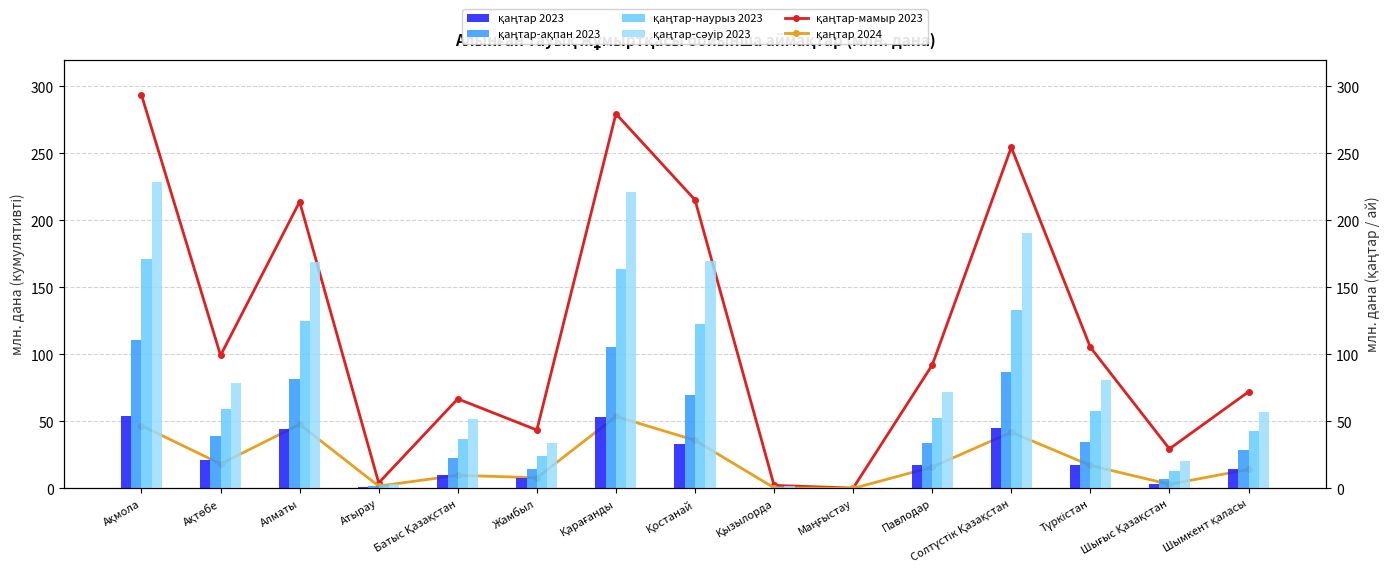

Is the value of қаңтар-сәуір 2023 at Қызылорда greater than the value of қаңтар-мамыр 2023 at Қызылорда?

No